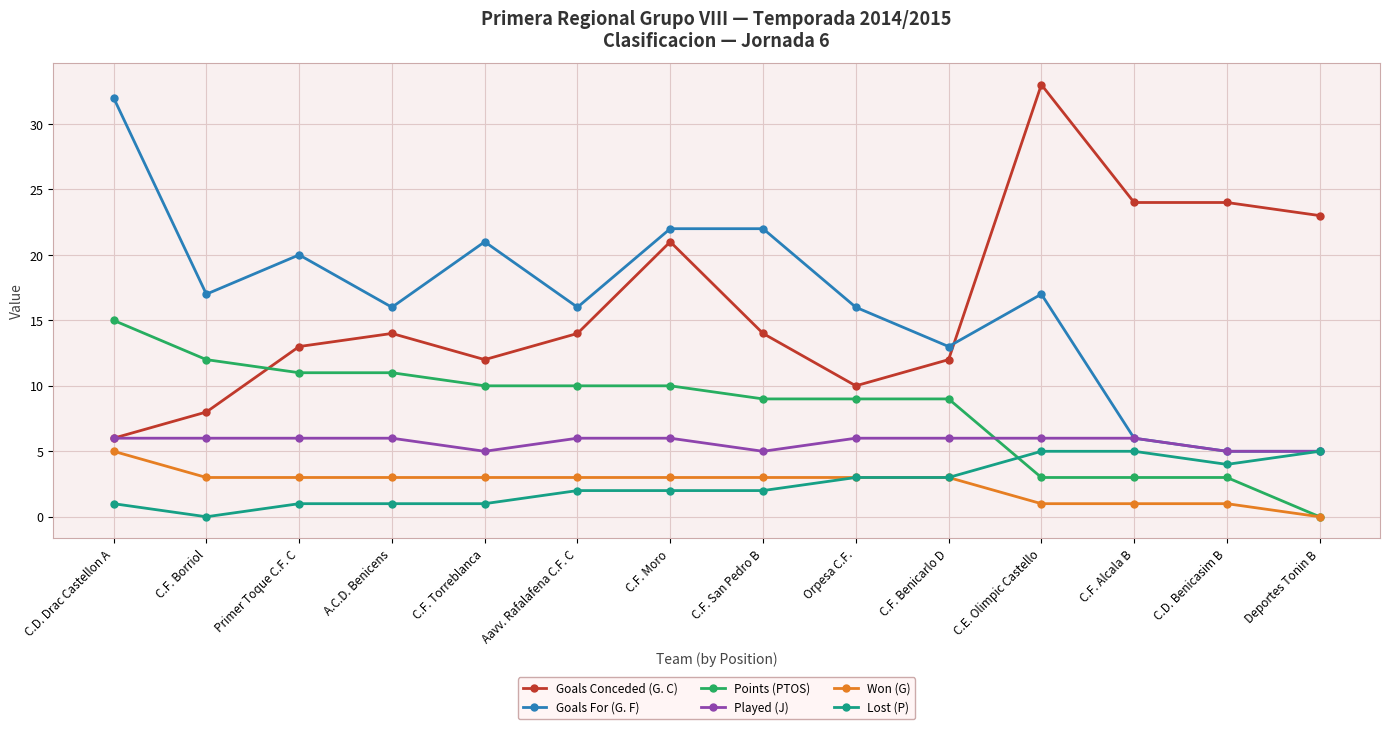

At how many categories does at least one series exceed 25?

2